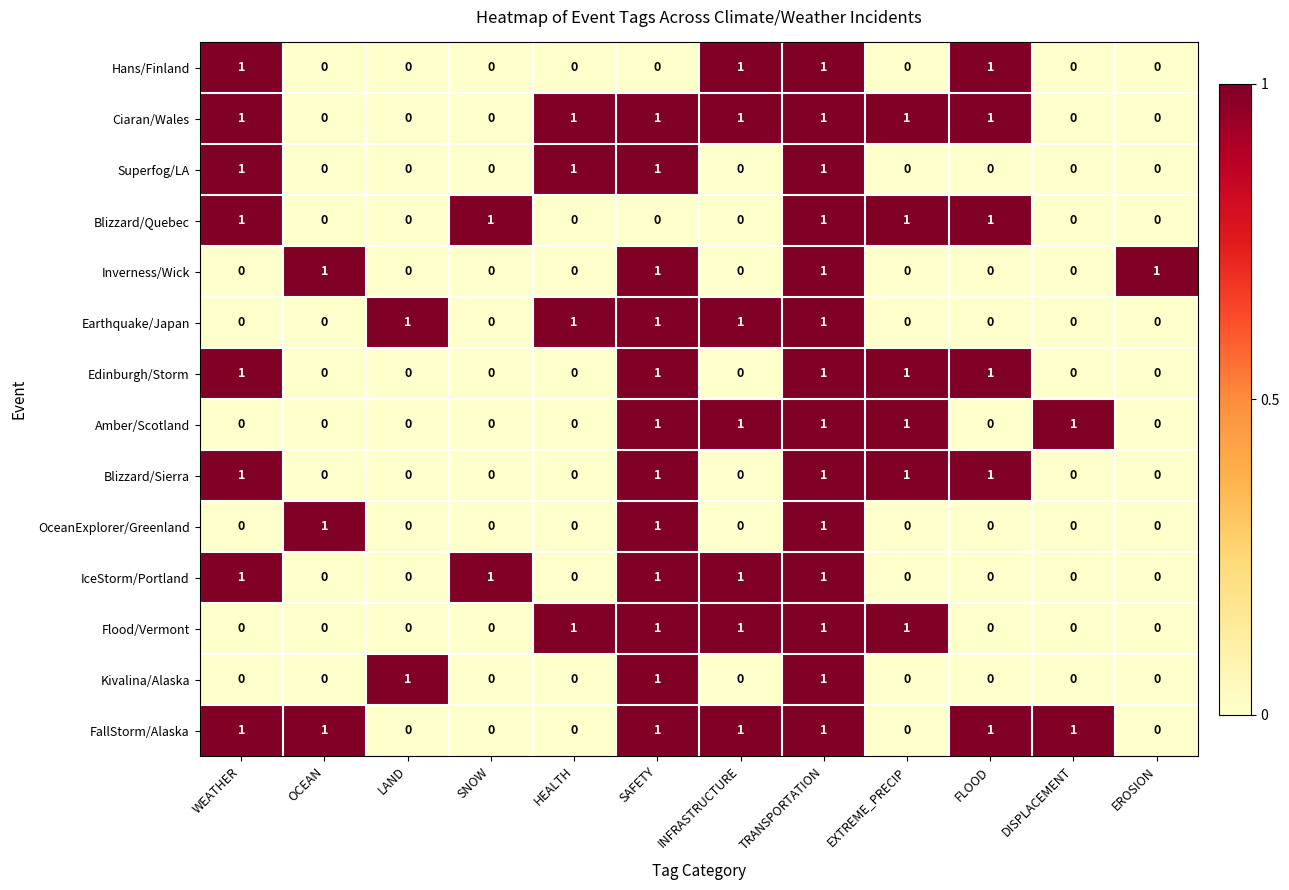

The value of Flood/Vermont at FLOOD is 0. True or false?

True